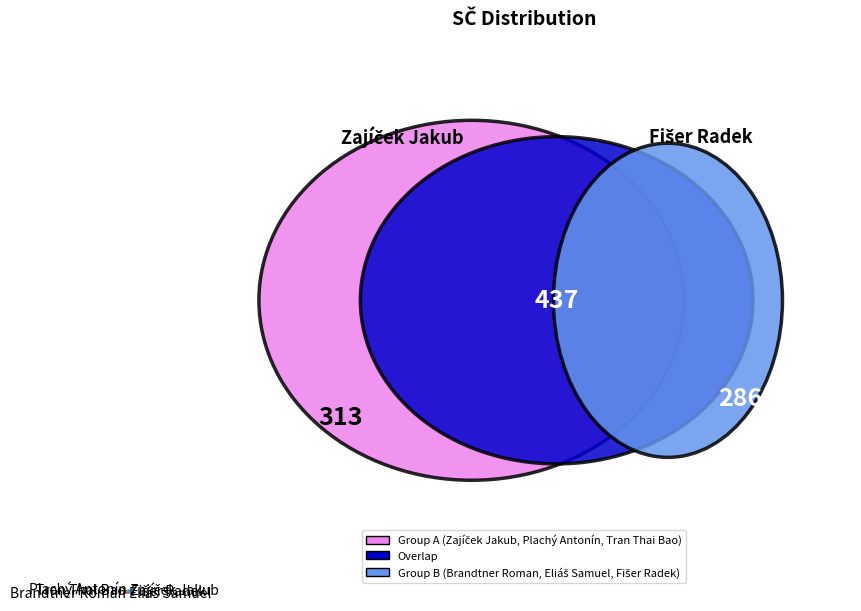

Is there any slice that represents more than half of the pie?

No